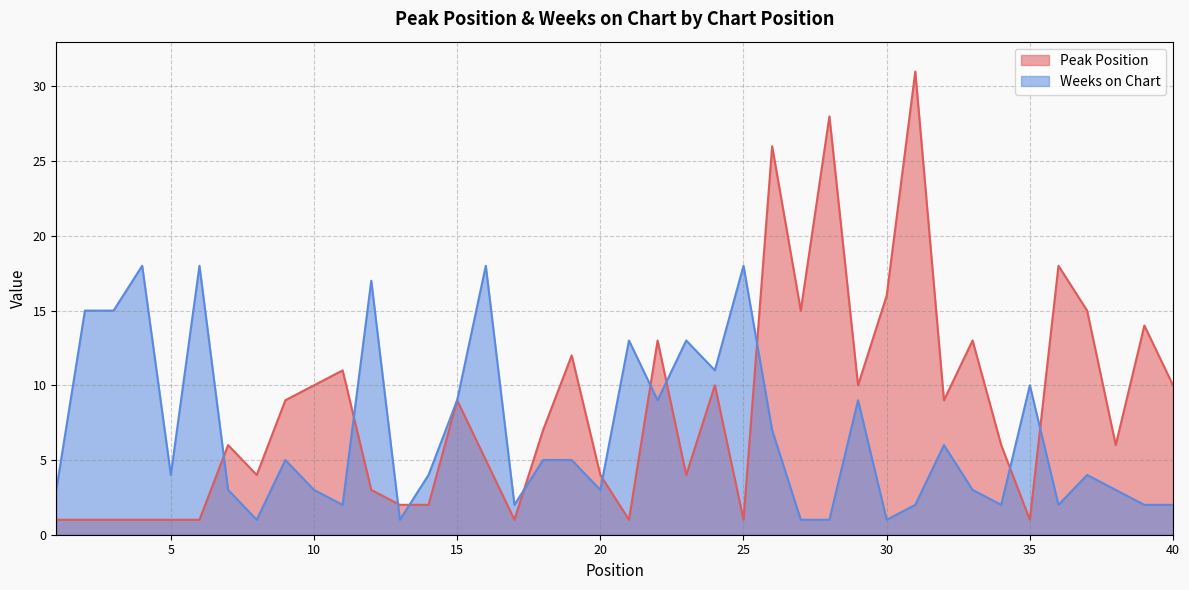

At which label does Peak Position first exceed 7?

9